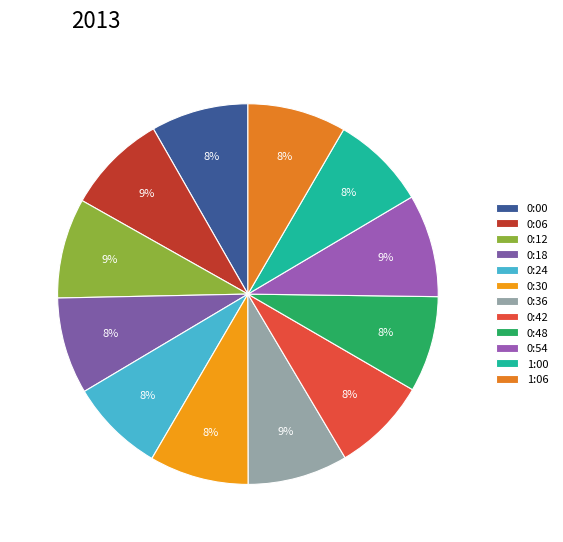

Does 0:24 represent more than half of the total?

No